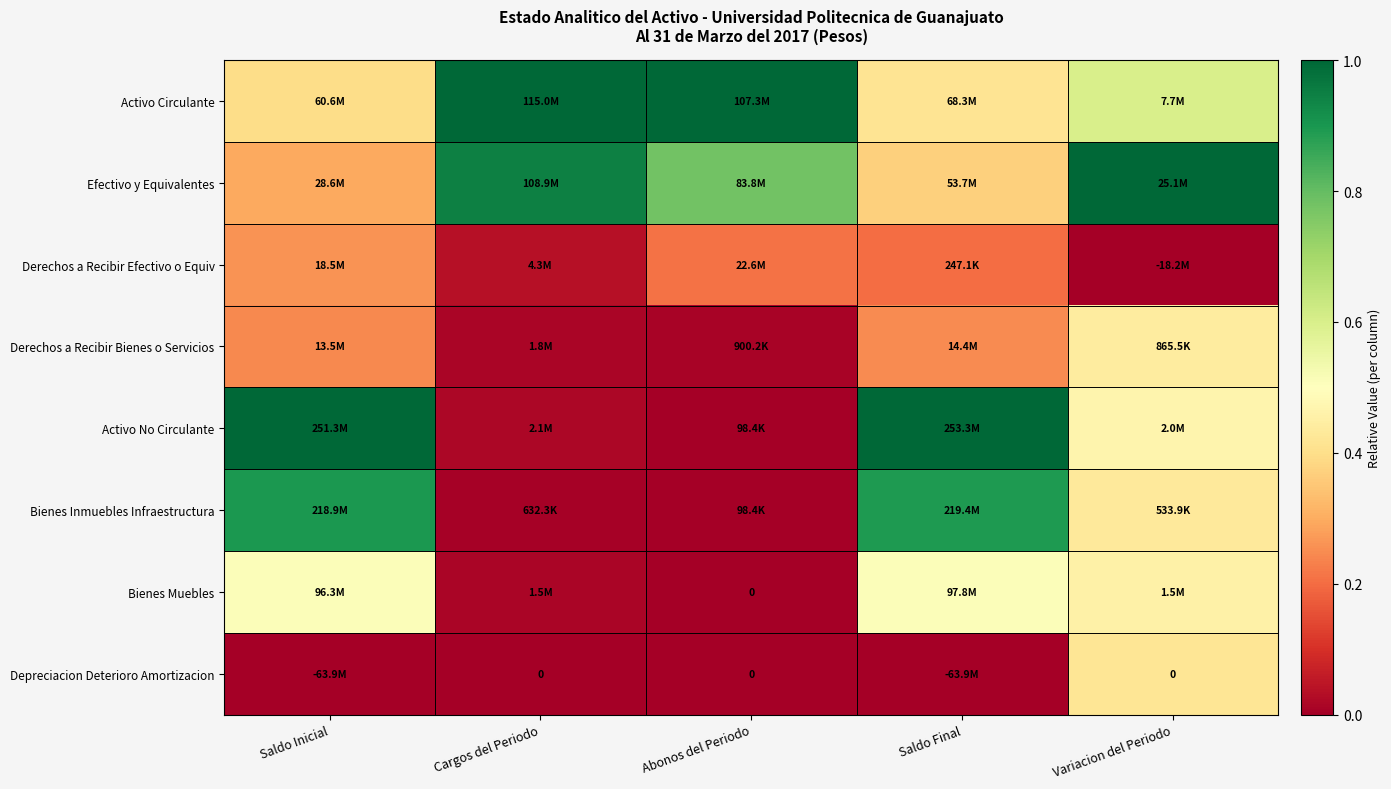

True or false: Activo Circulante has a value of 1.0 at Abonos del Periodo.

True